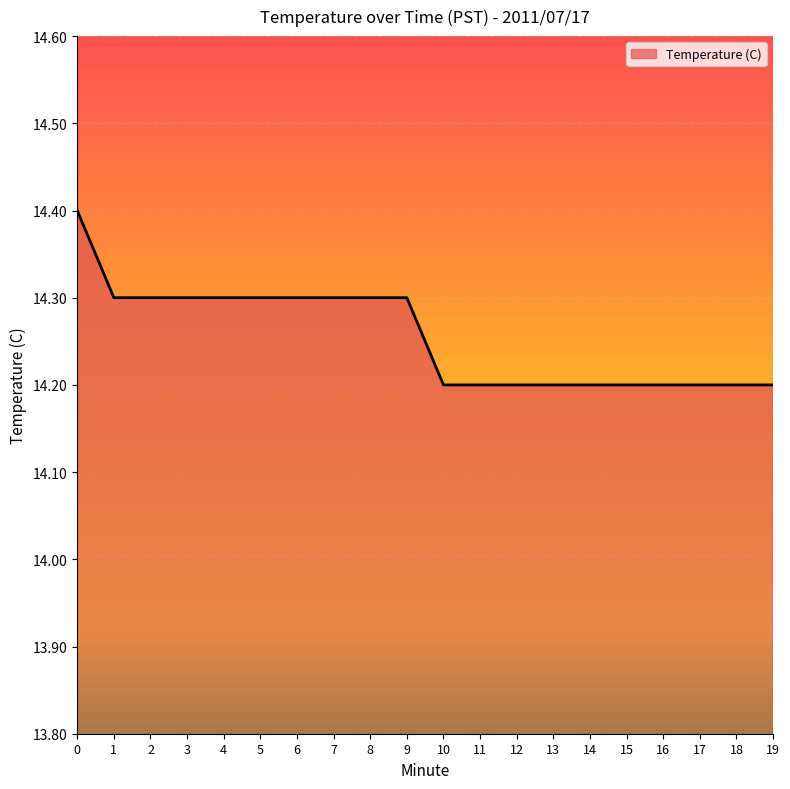

What is the maximum value shown in the chart?

14.4